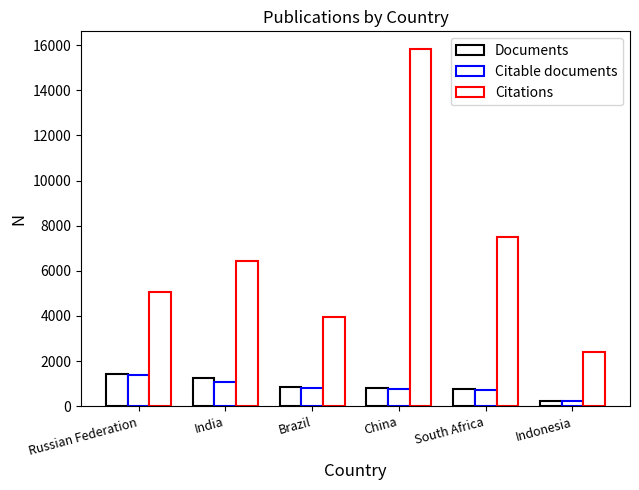

Which category has the highest value across all series?

China